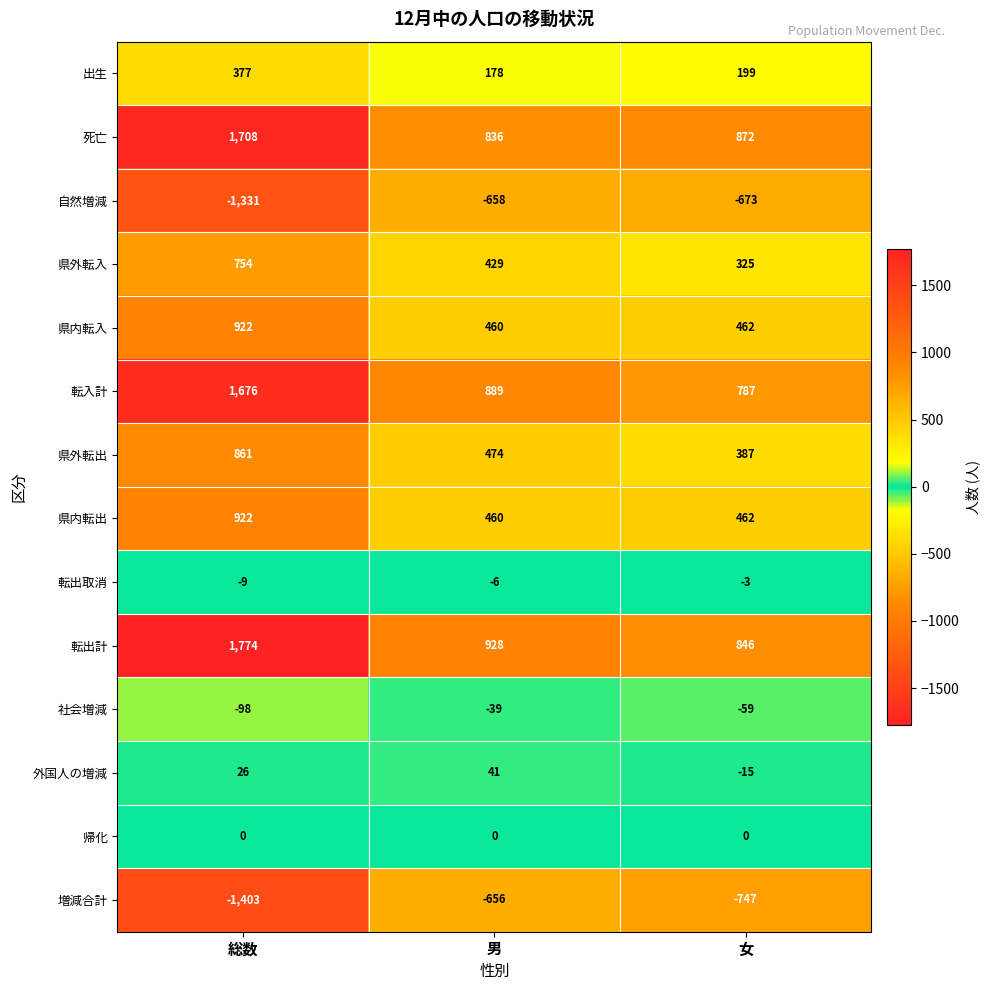

The value of 県内転出 at 男 is 460. True or false?

True